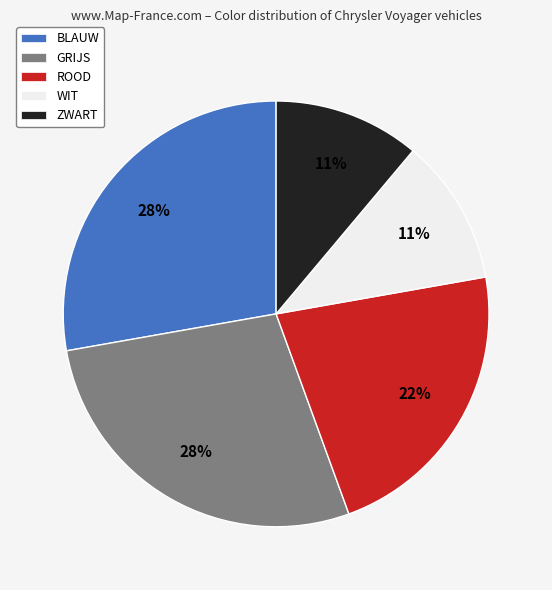

What percentage is the ROOD slice, to the nearest percent?

22%